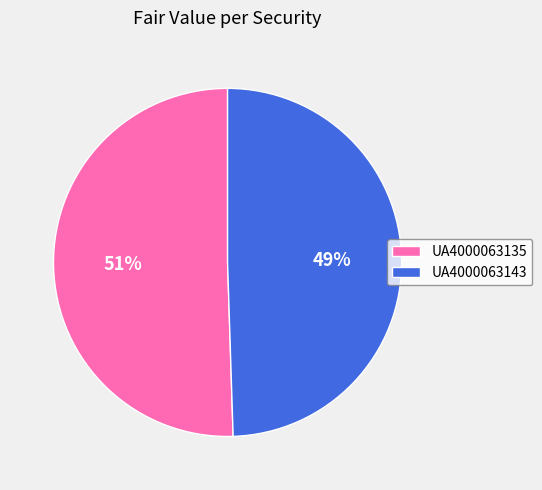

Rank the categories by value from highest to lowest.

UA4000063135, UA4000063143